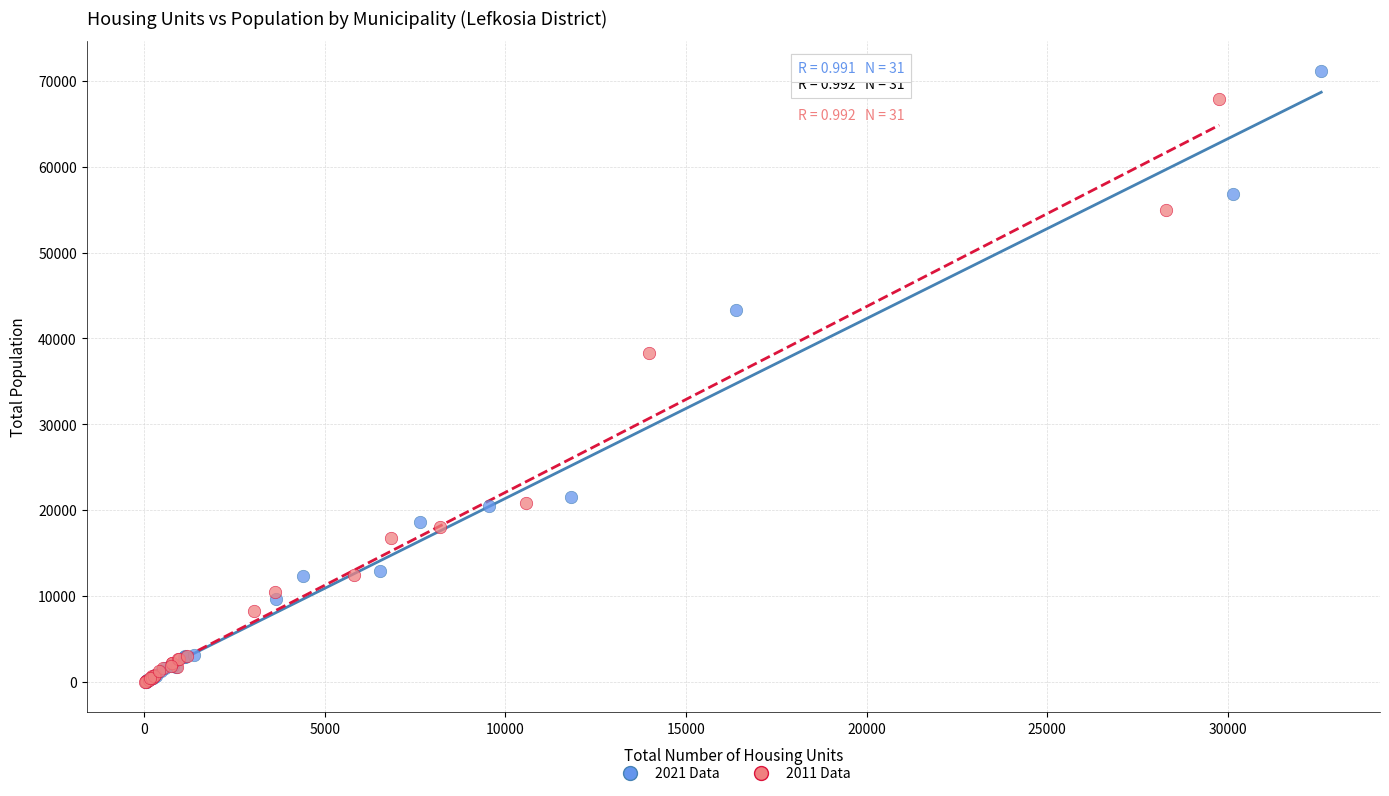

Which series contains the highest Y value?

2021 Data